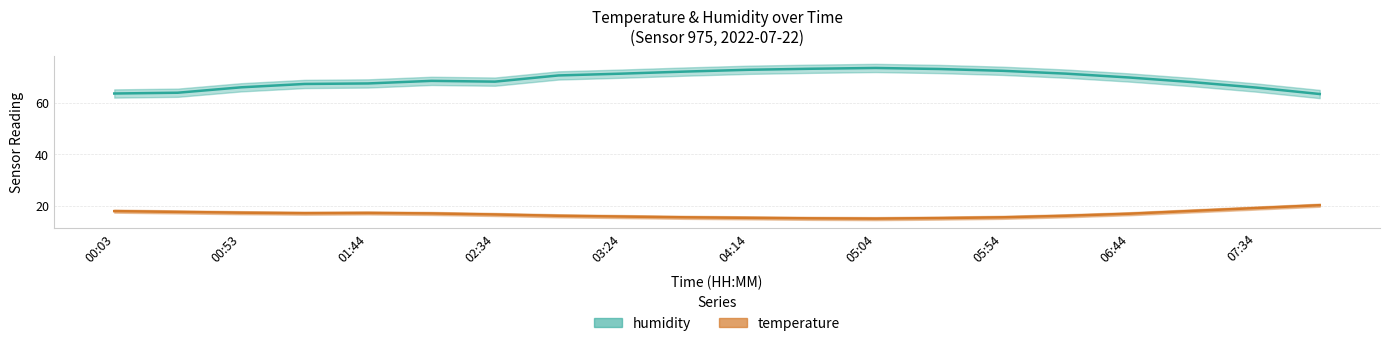

What is the approximate value of temperature_lower at 02:59?

15.6